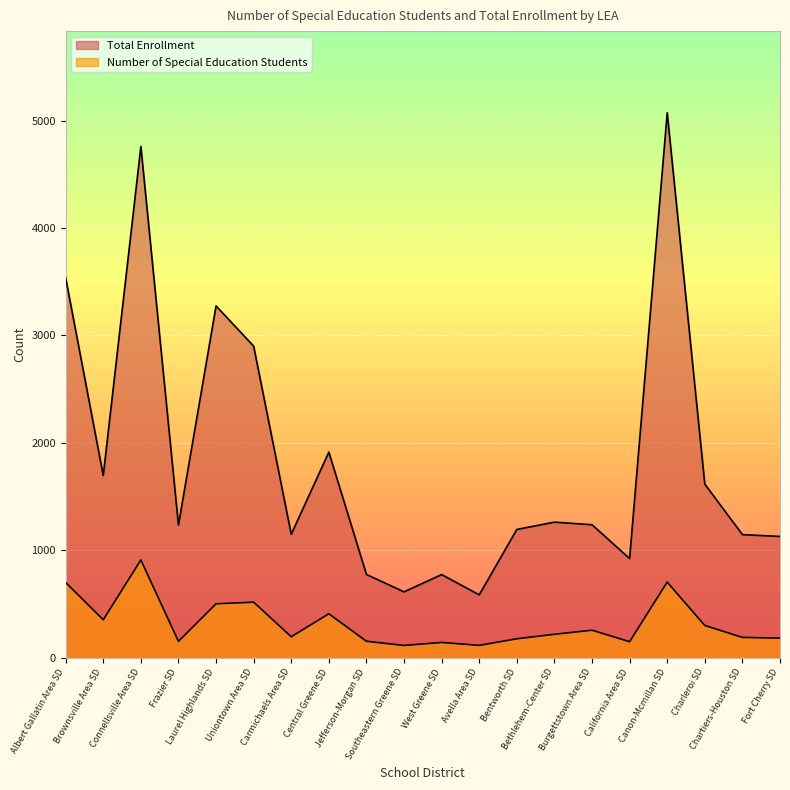

Which category has the lowest value across all series?

Southeastern Greene SD